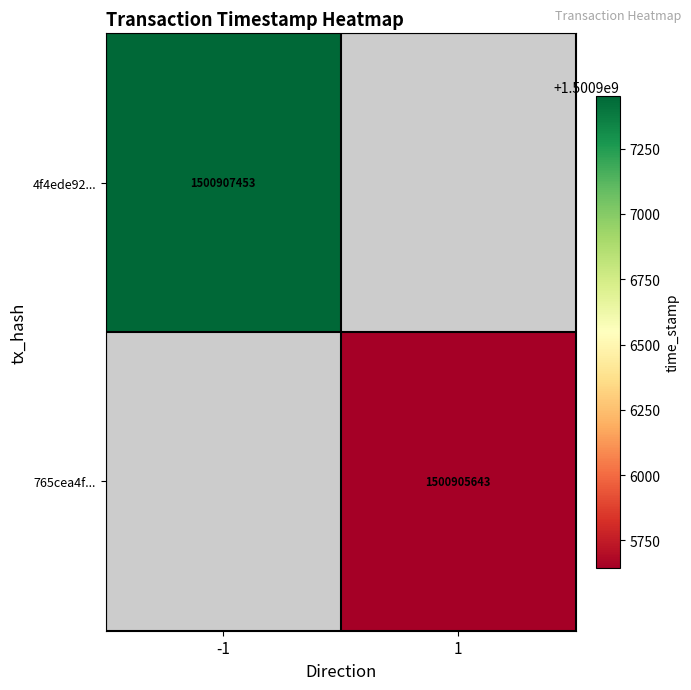

The 765cea4f... series shows 1500905643 at 1. True or false?

True